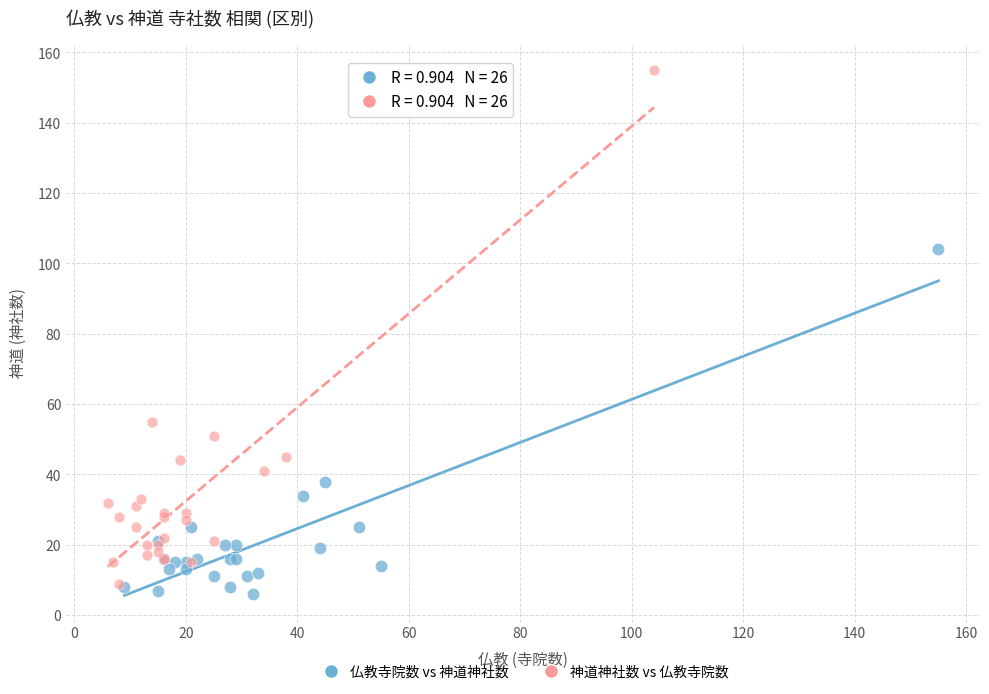

Which series reaches the maximum Y coordinate?

神道神社数 vs 仏教寺院数